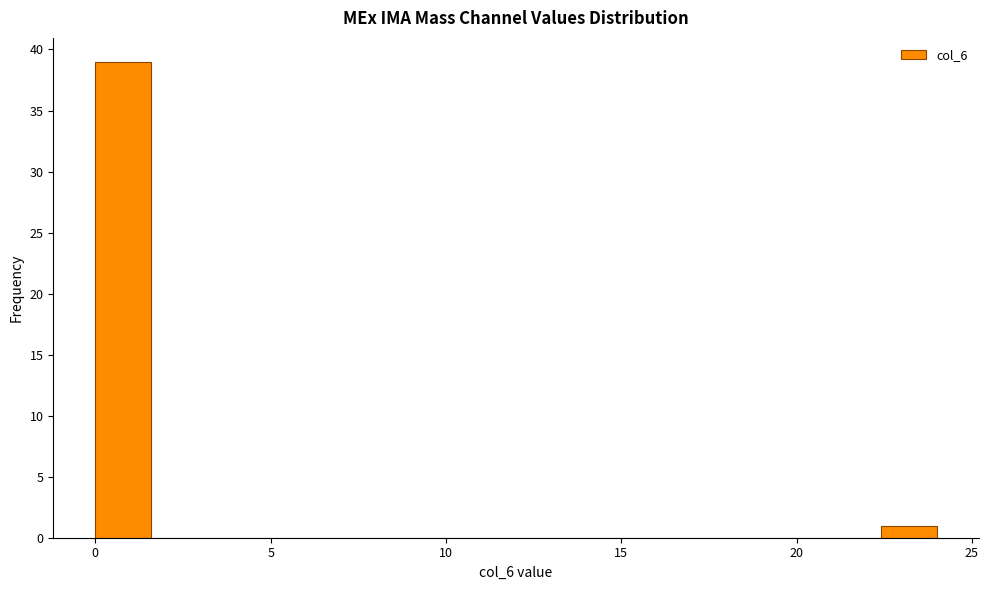

Read against the x-axis, roughly where is the centre of the tallest bar?

1.0